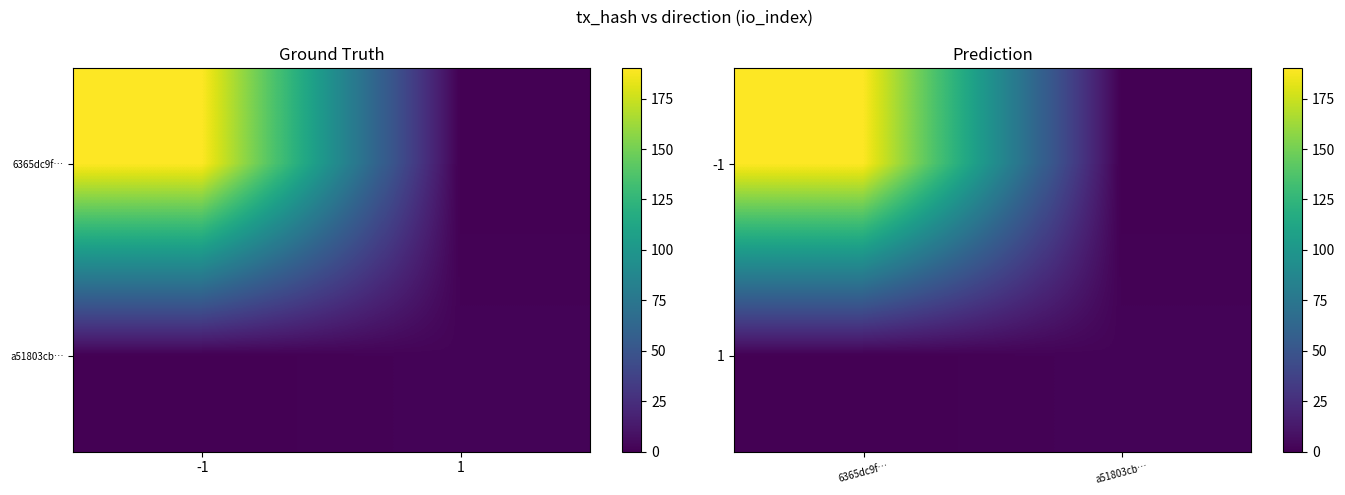

What is the greatest value displayed?

190